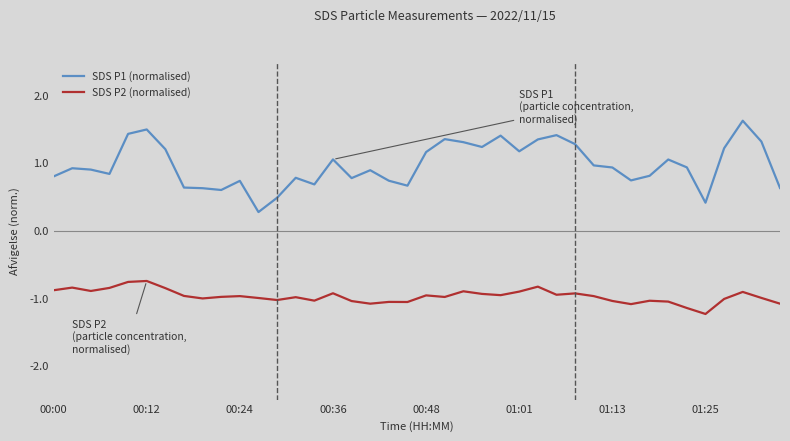

Does the chart have visible grid lines?

No